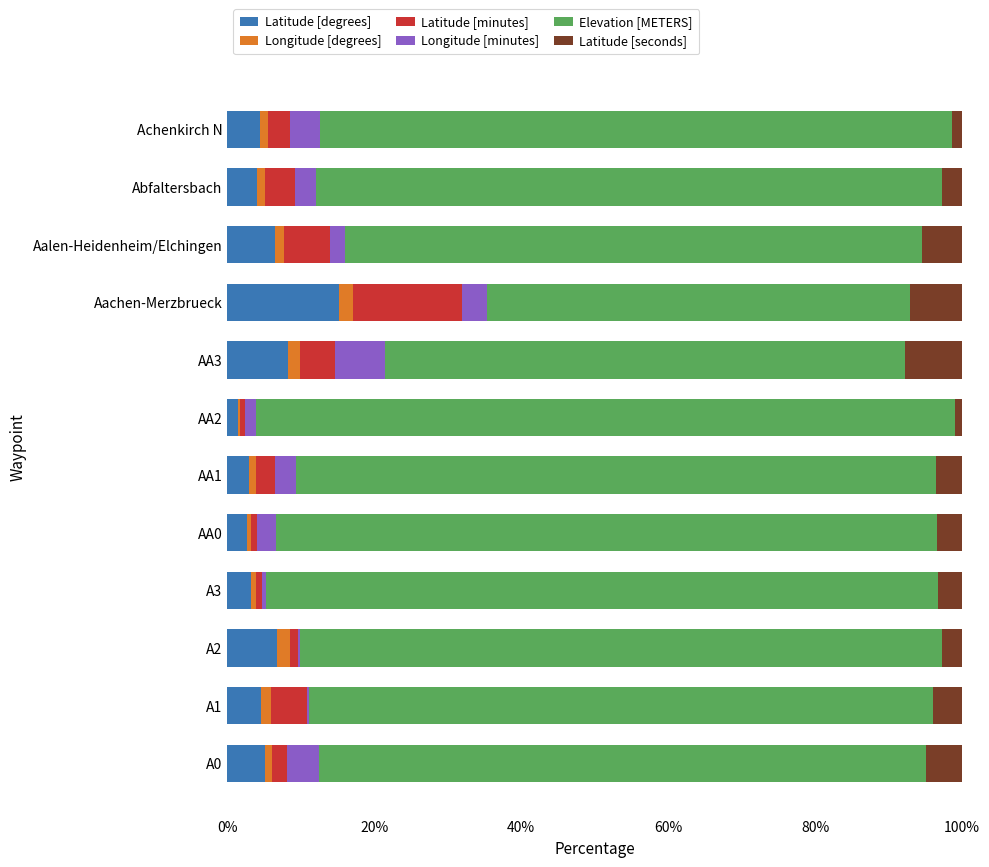

At which label does Latitude [degrees] reach its peak?

Aachen-Merzbrueck